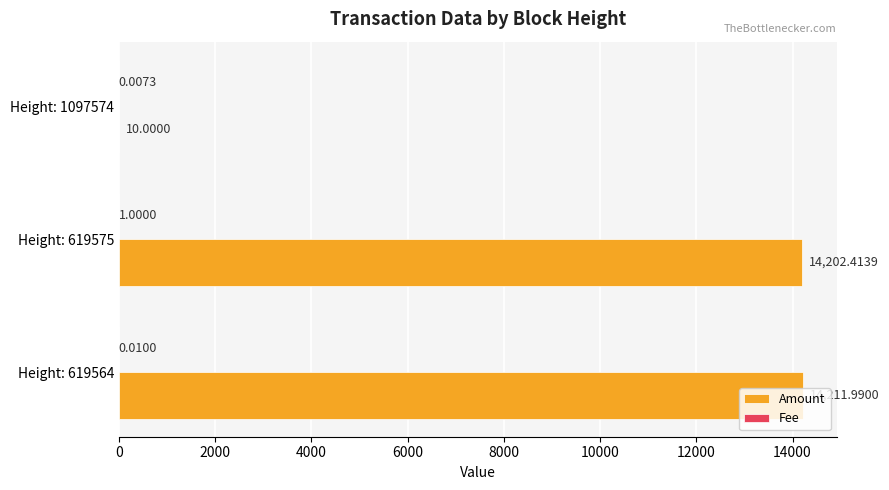

Which series changed the most between Height: 619564 and Height: 619575?

Amount